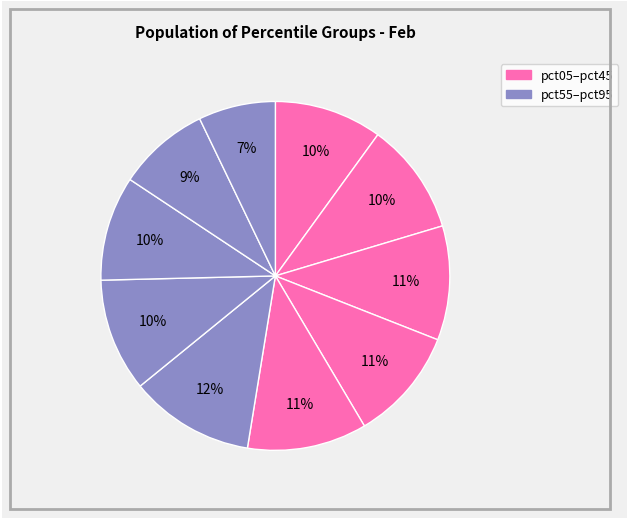

Rank the categories by value from highest to lowest.

pct55, pct45, pct25, pct35, pct65, pct15, pct05, pct75, pct85, pct95